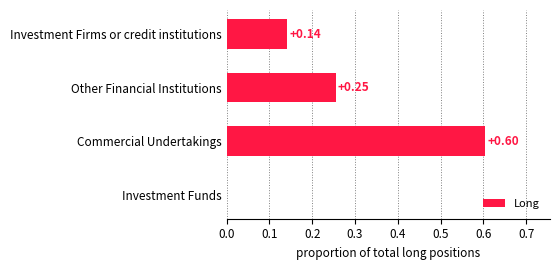

Count the values in the range 0 to 1.

4